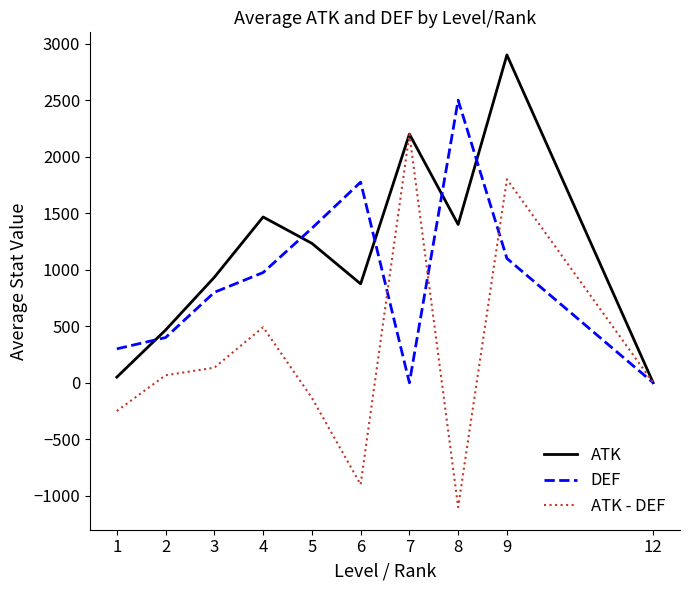

List the series in order of their peak value, lowest first.

ATK - DEF, DEF, ATK